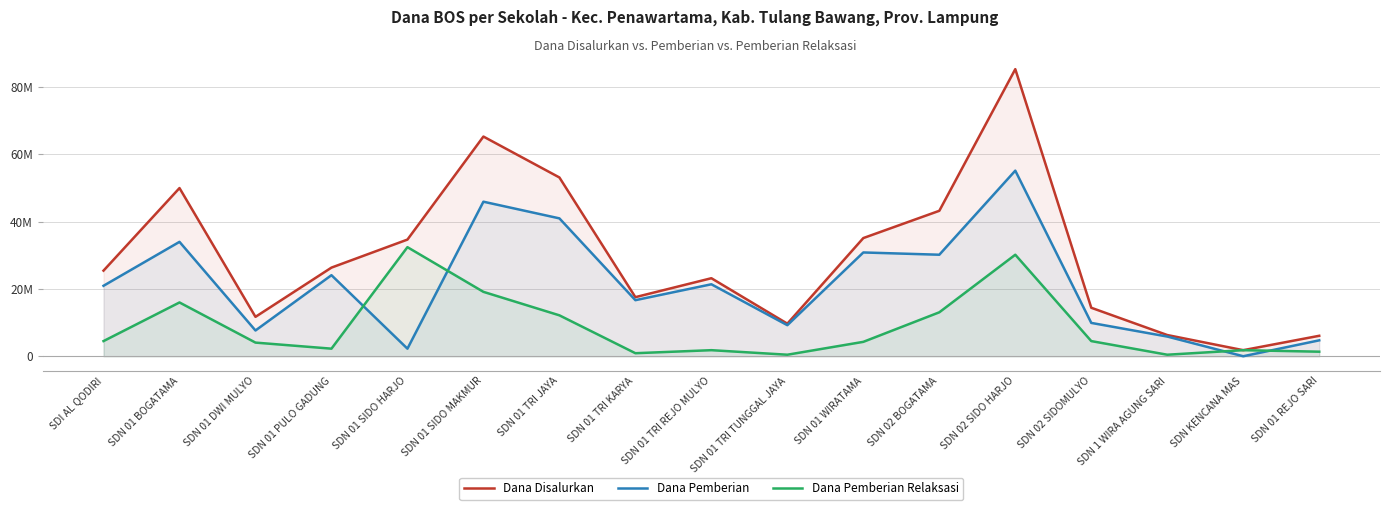

What are all the series names shown in the legend?

Dana Disalurkan, Dana Pemberian, Dana Pemberian Relaksasi